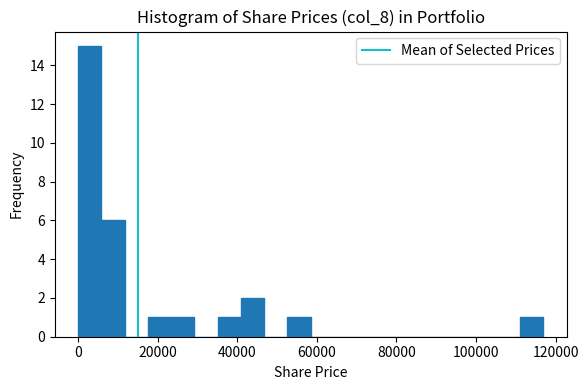

Around what value on the x-axis is the tallest bar? Give the approximate position of its centre, as read against the axis.

2000